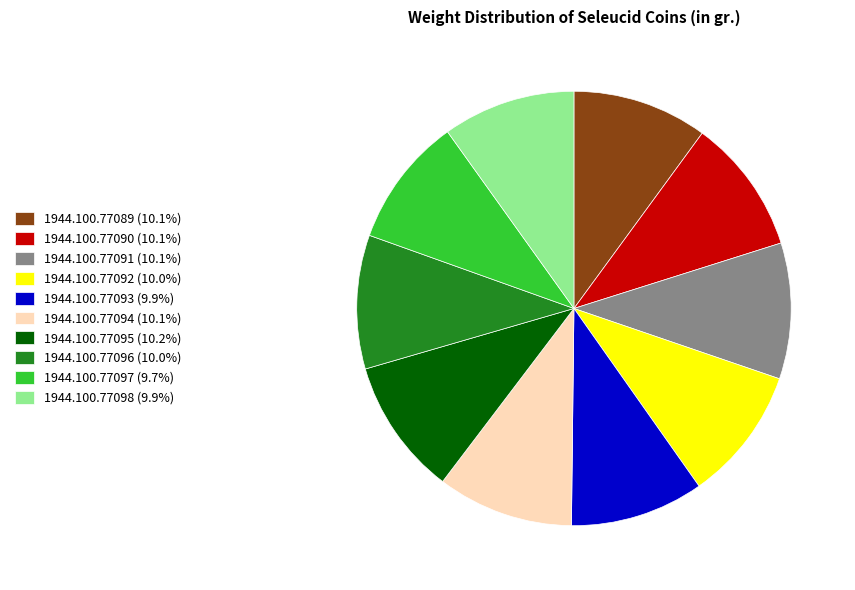

True or false: 1944.100.77094 accounts for 1% of the total.

False